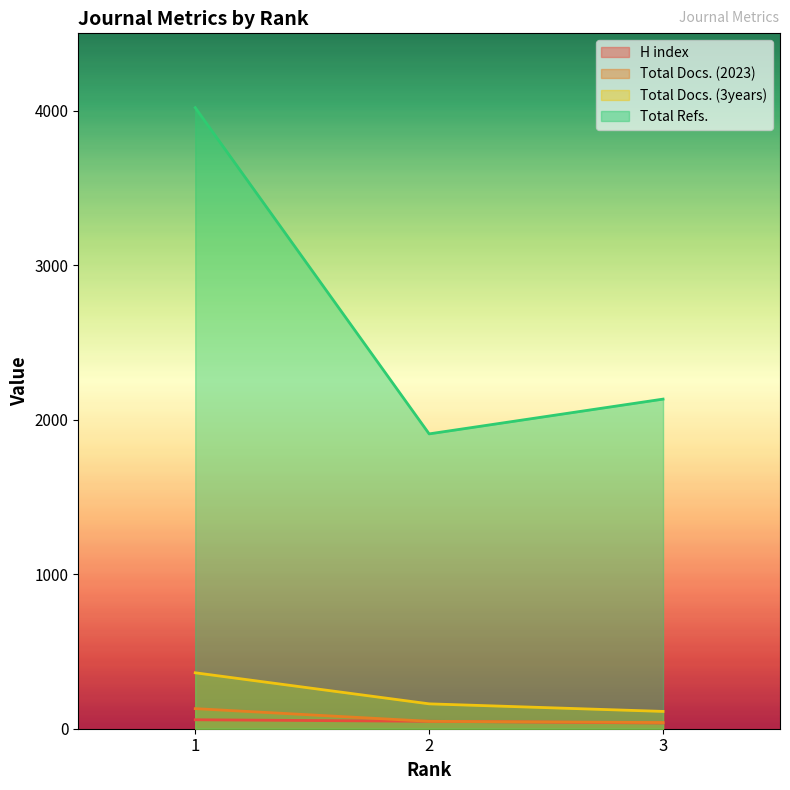

Which series has the widest spread of values?

Total Refs.